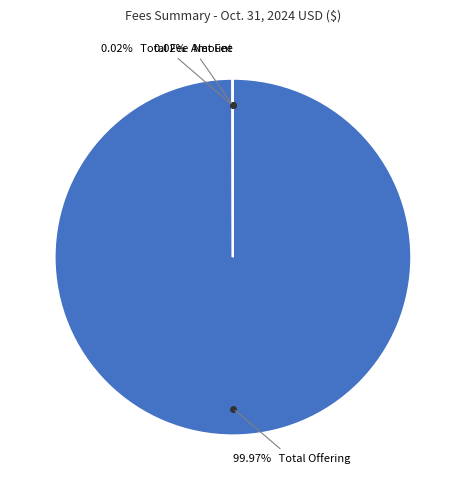

Is there a majority slice in this chart?

Yes